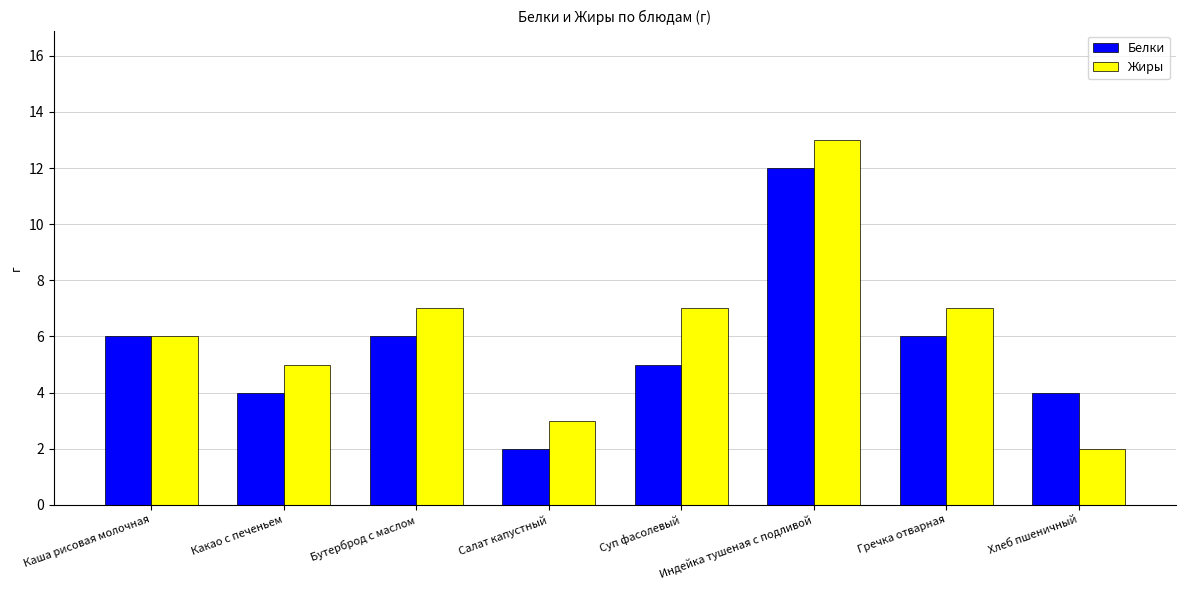

What are all the series names shown in the legend?

Белки, Жиры